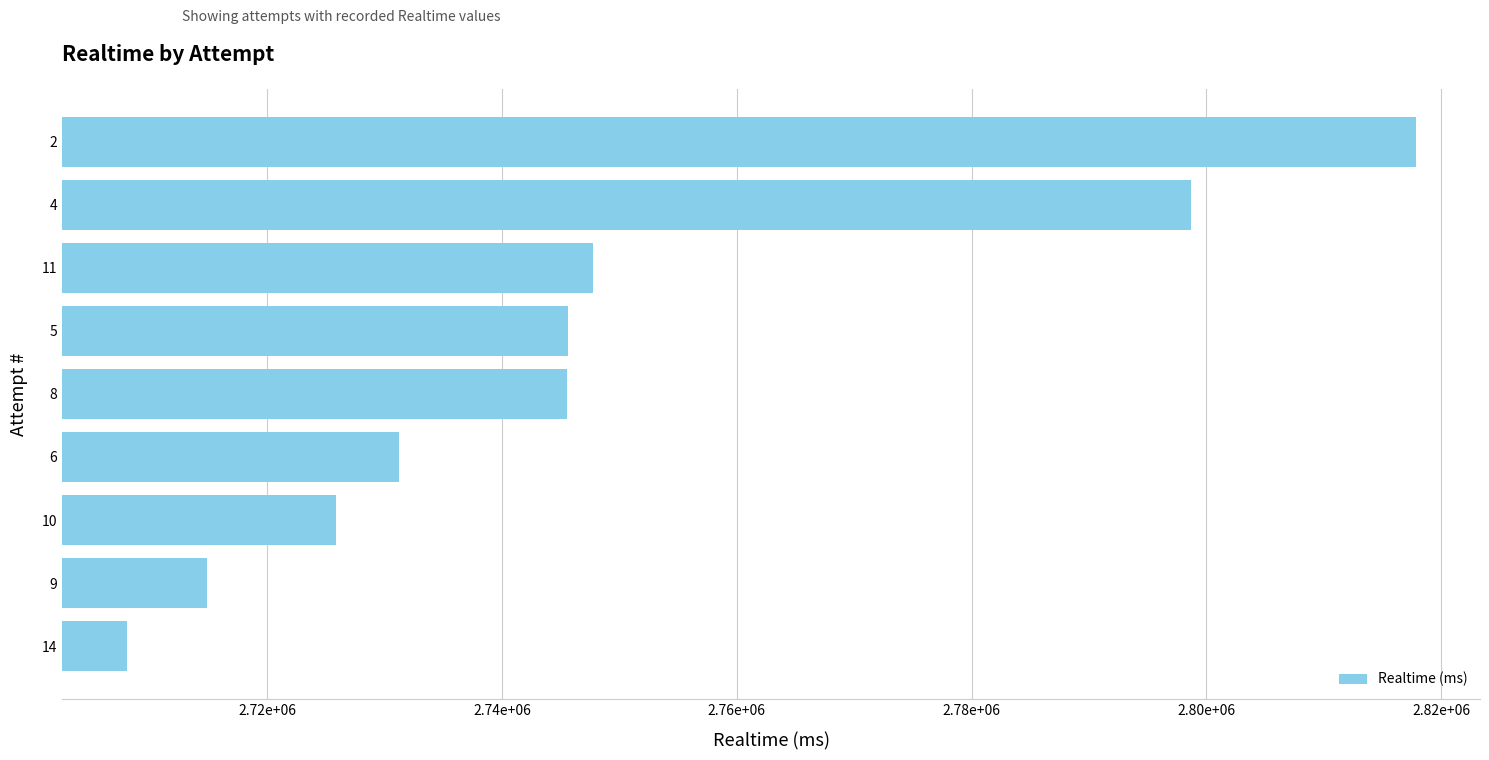

Are the bars horizontal?

Yes